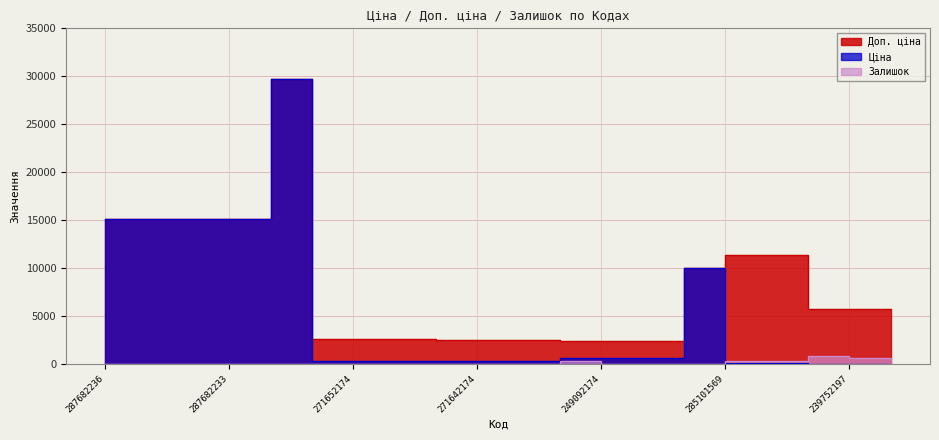

What is the difference between the highest and lowest values at 287682233?

15120.0